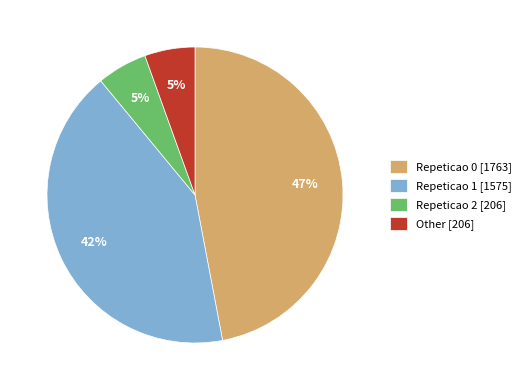

Which has a higher value, Repeticao 0 or Other?

Repeticao 0